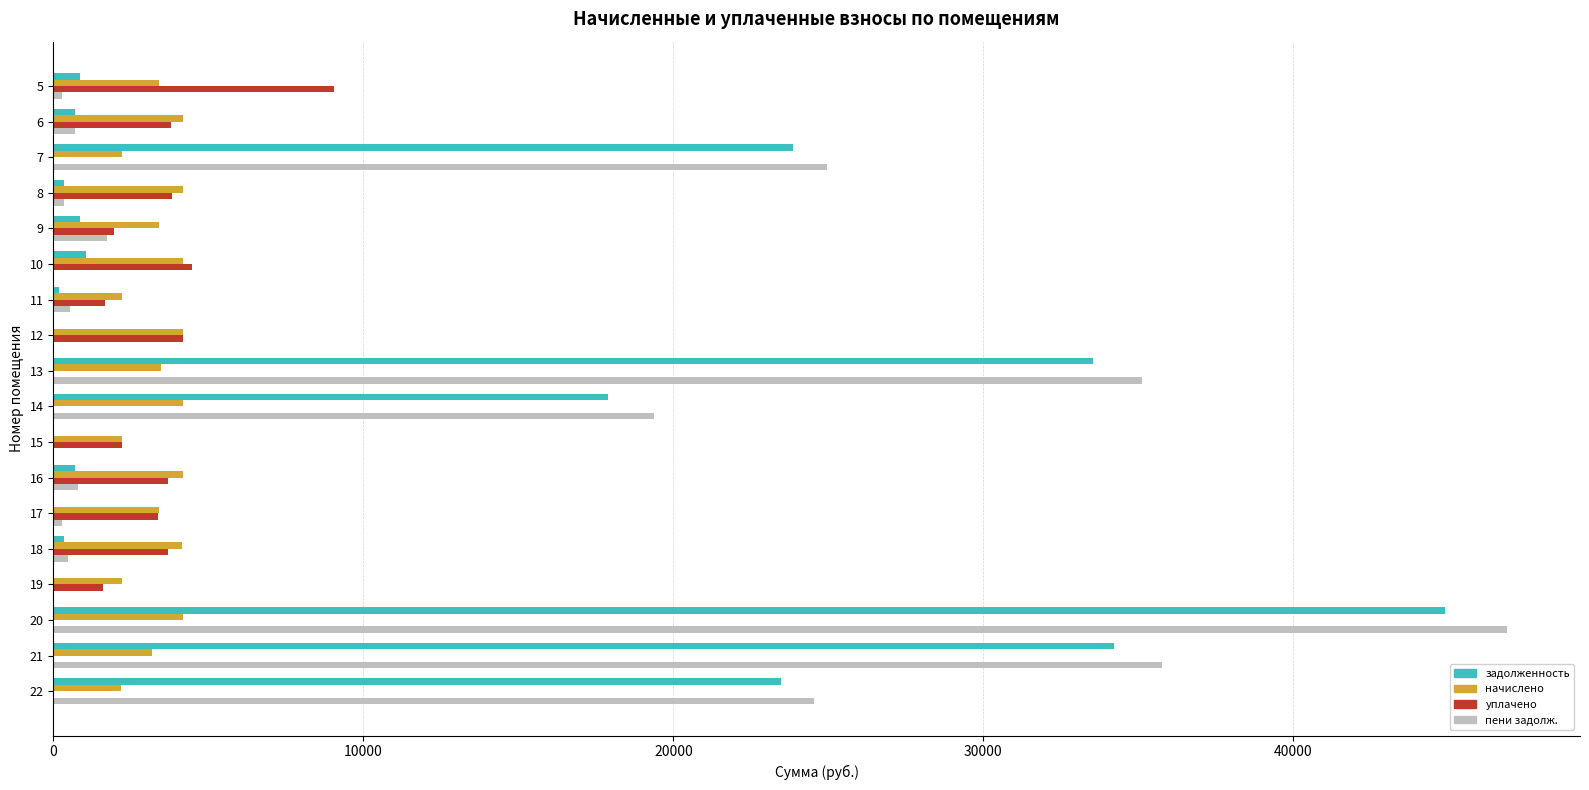

What is the sum of all уплачено values?

43520.0